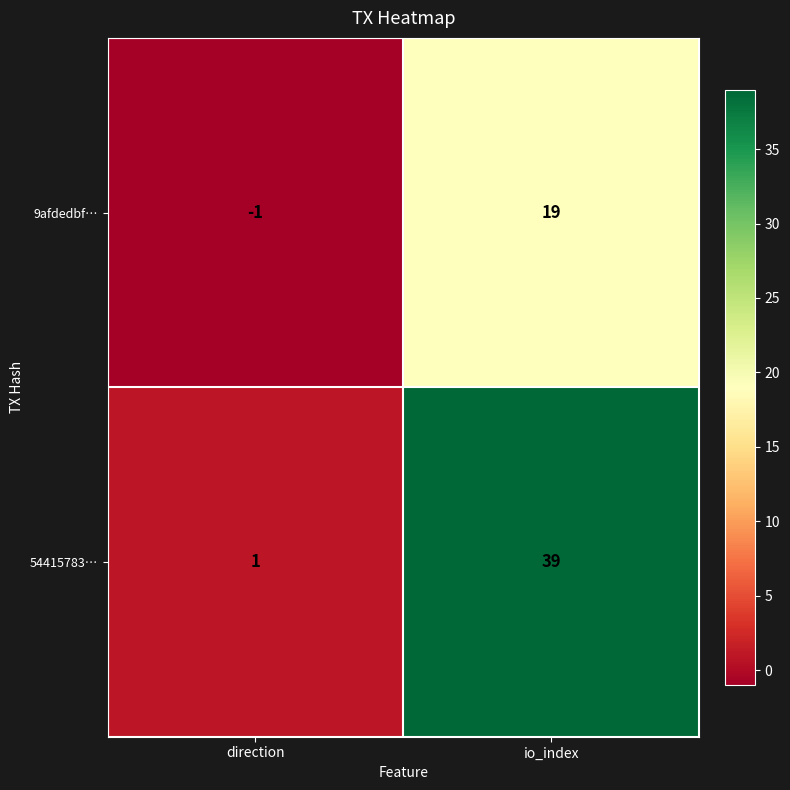

Between direction and io_index, which series saw the biggest shift?

54415783…